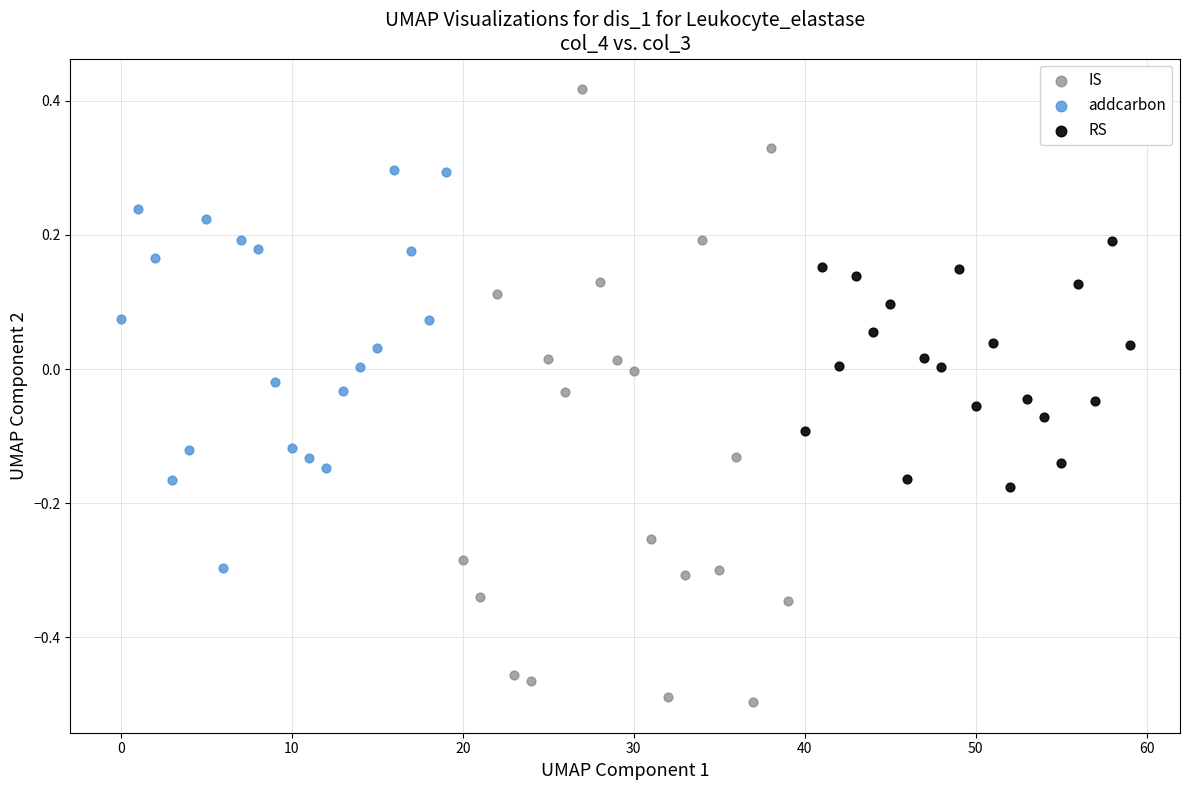

Which series reaches the maximum Y coordinate?

IS